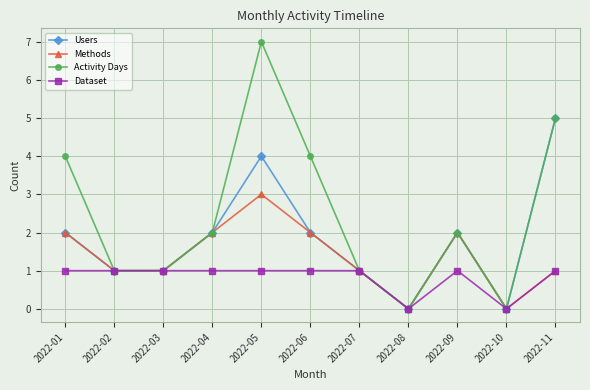

How many lines are shown in the chart?

4